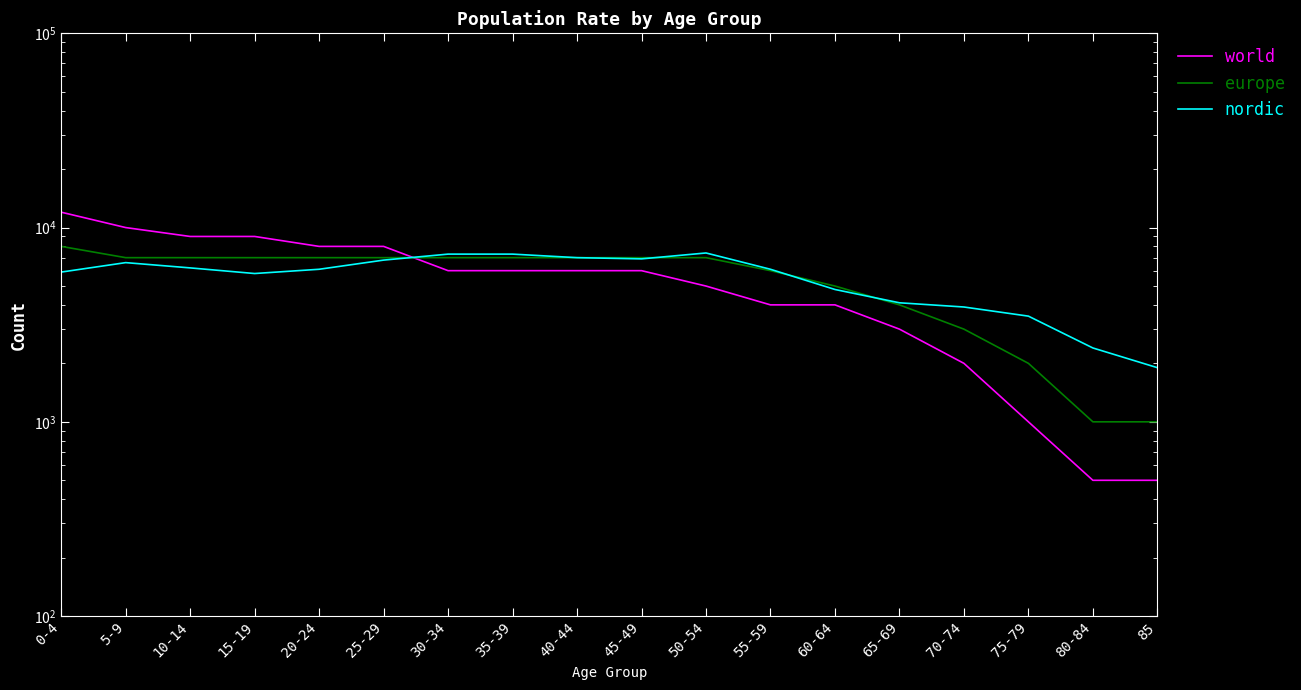

How many lines are shown in the chart?

3